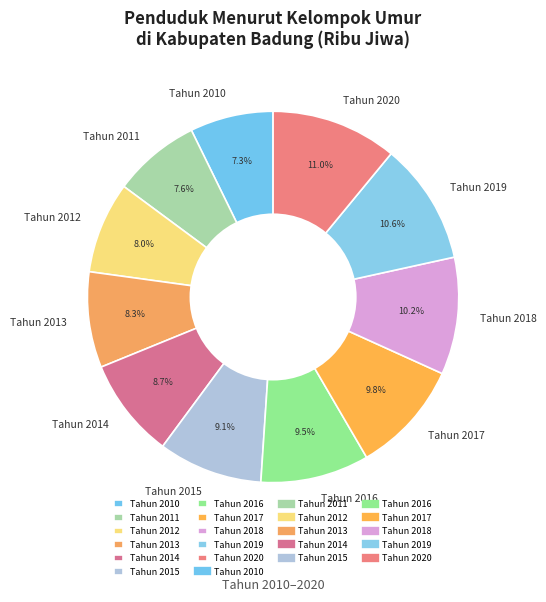

Is it true that Tahun 2011 is 8% of the pie?

True